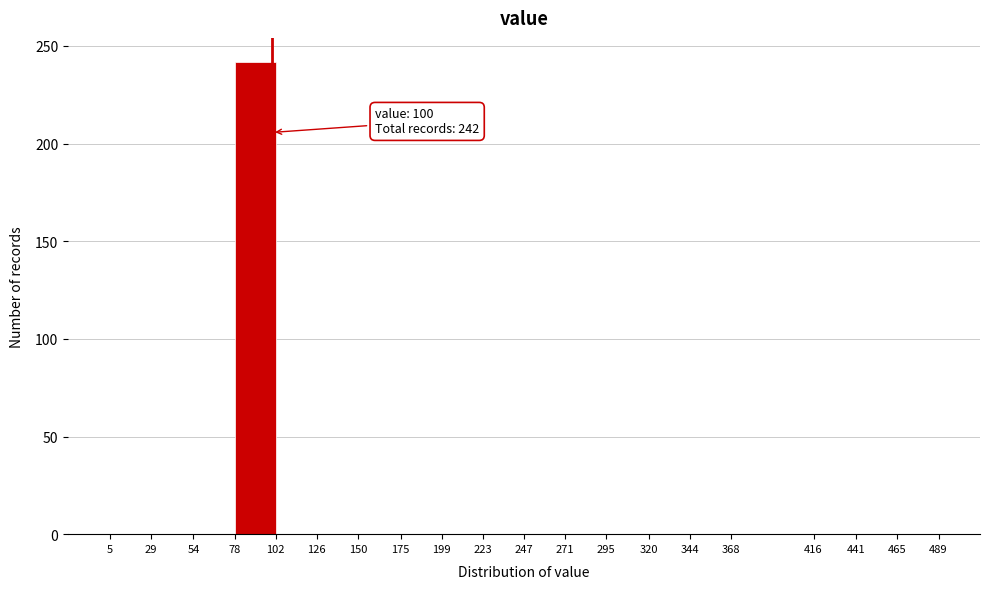

Which range on the x-axis has the tallest bar?

78 to 102